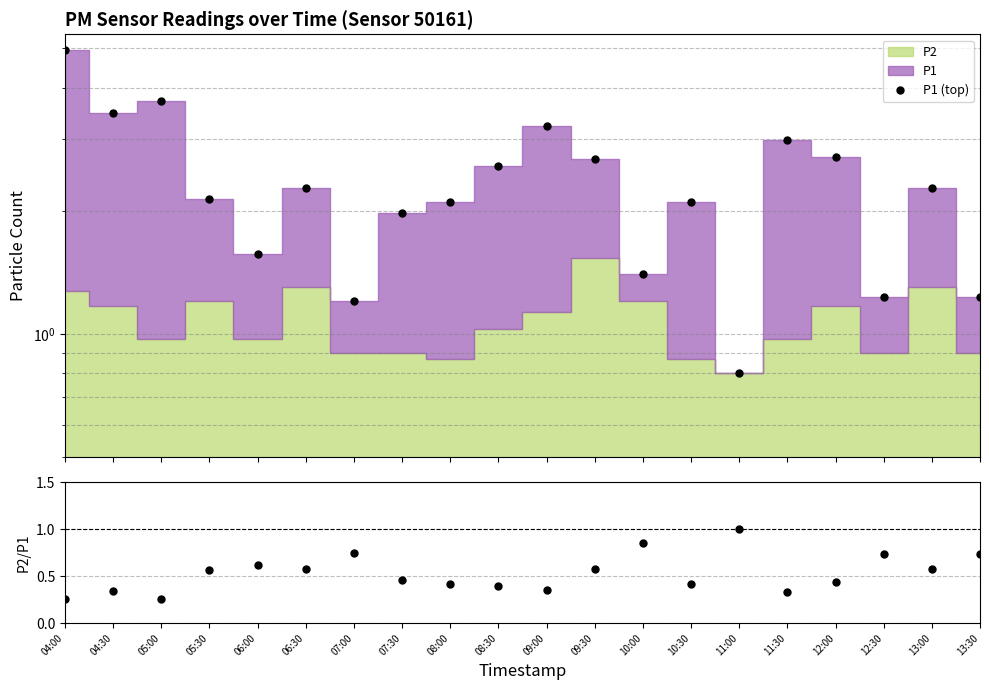

How many values in the P1 (top) series are below 2?

7